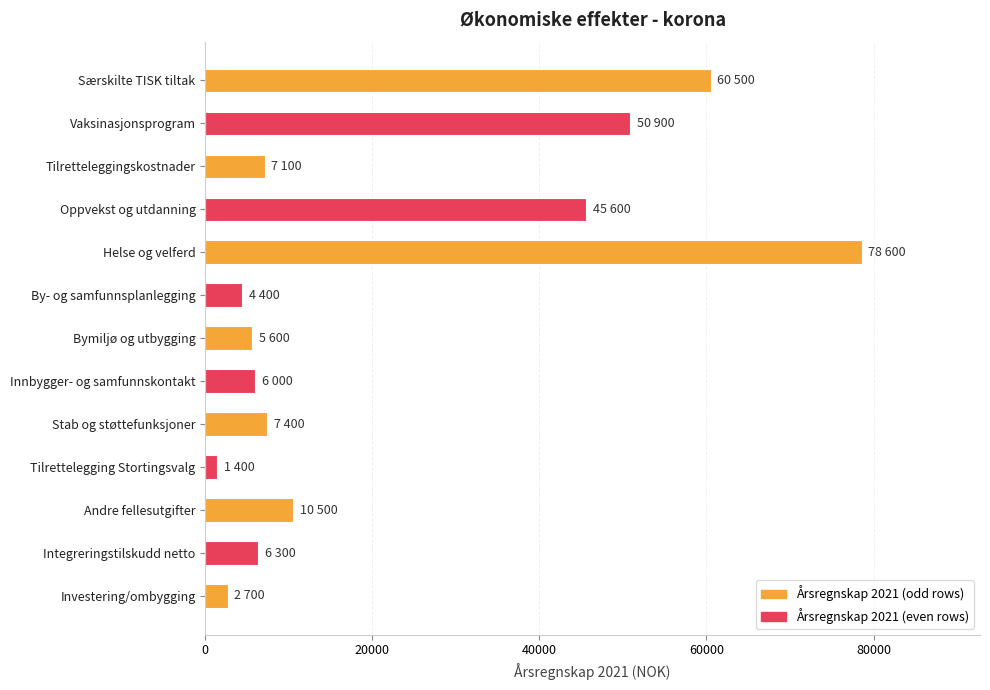

What is the value of the 12th bar from the top?

6300